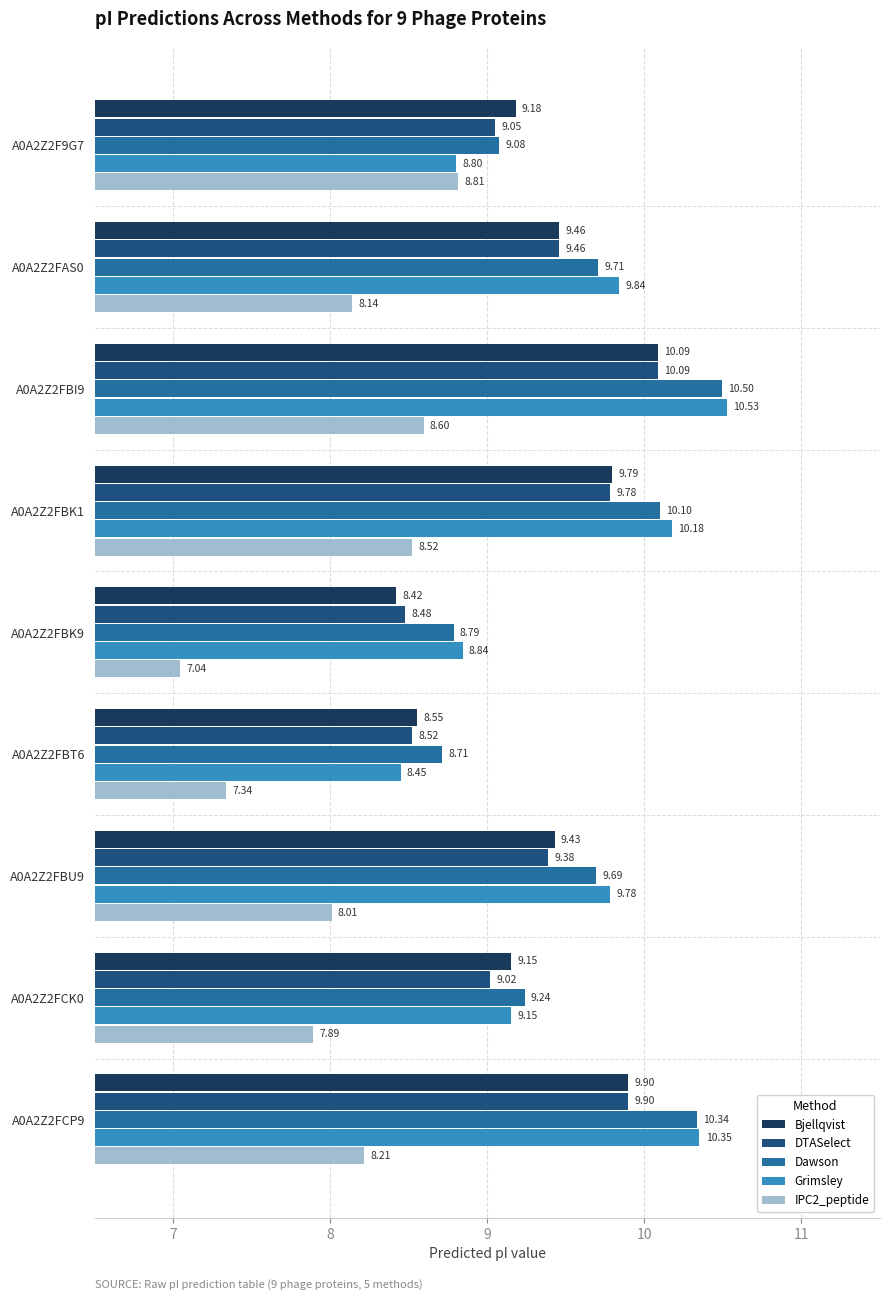

List the labels in order of DTASelect value, largest first.

A0A2Z2FBI9, A0A2Z2FCP9, A0A2Z2FBK1, A0A2Z2FAS0, A0A2Z2FBU9, A0A2Z2F9G7, A0A2Z2FCK0, A0A2Z2FBT6, A0A2Z2FBK9